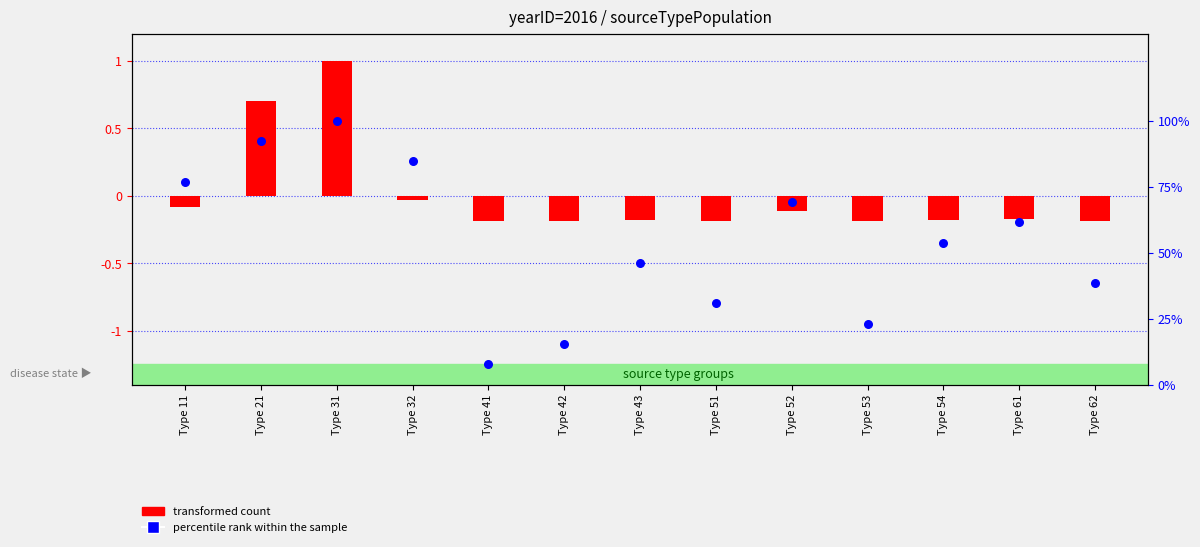

What is the change in value from Type 31 to Type 53?

-76.9